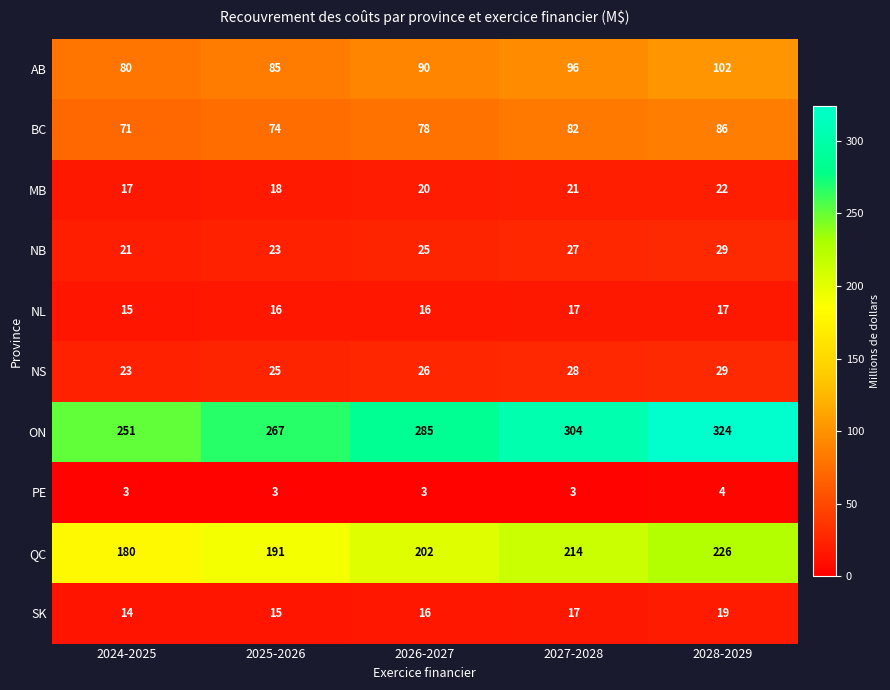

Which category has the lowest value in the NL series?

2024-2025